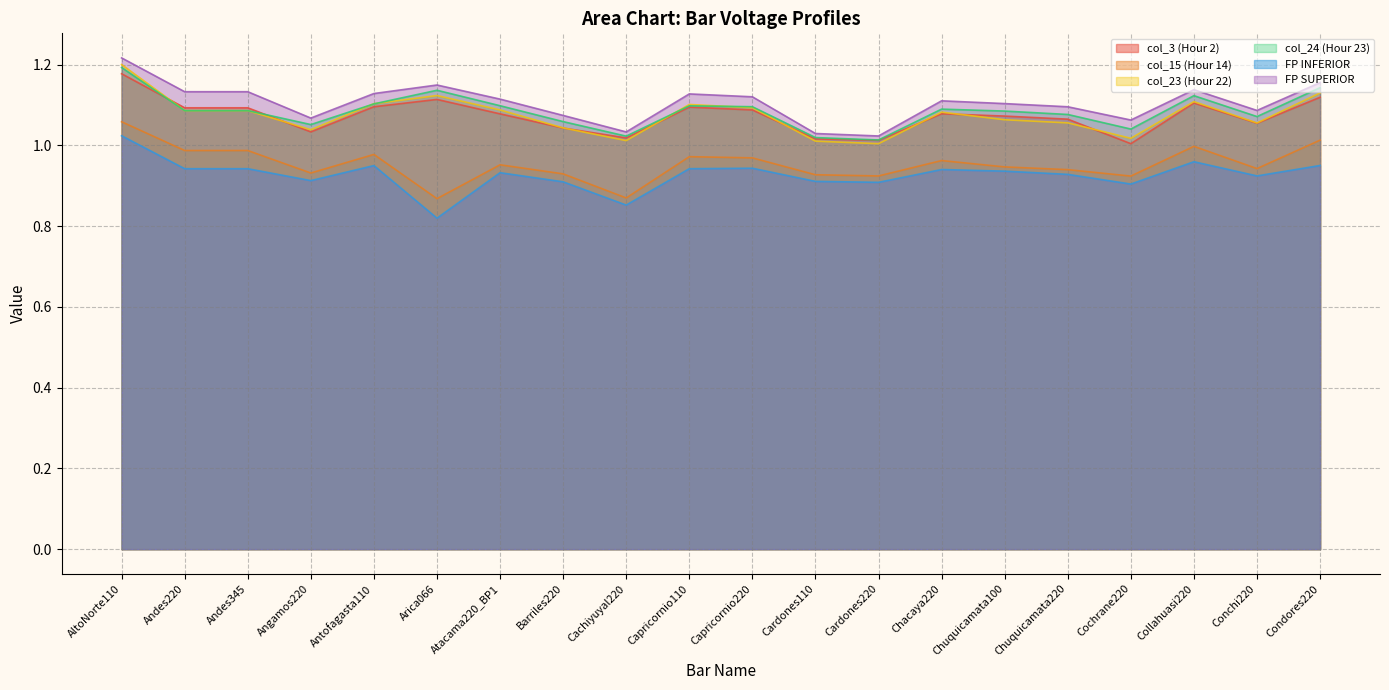

At which category does col_3 (Hour 2) reach its first local valley?

Angamos220